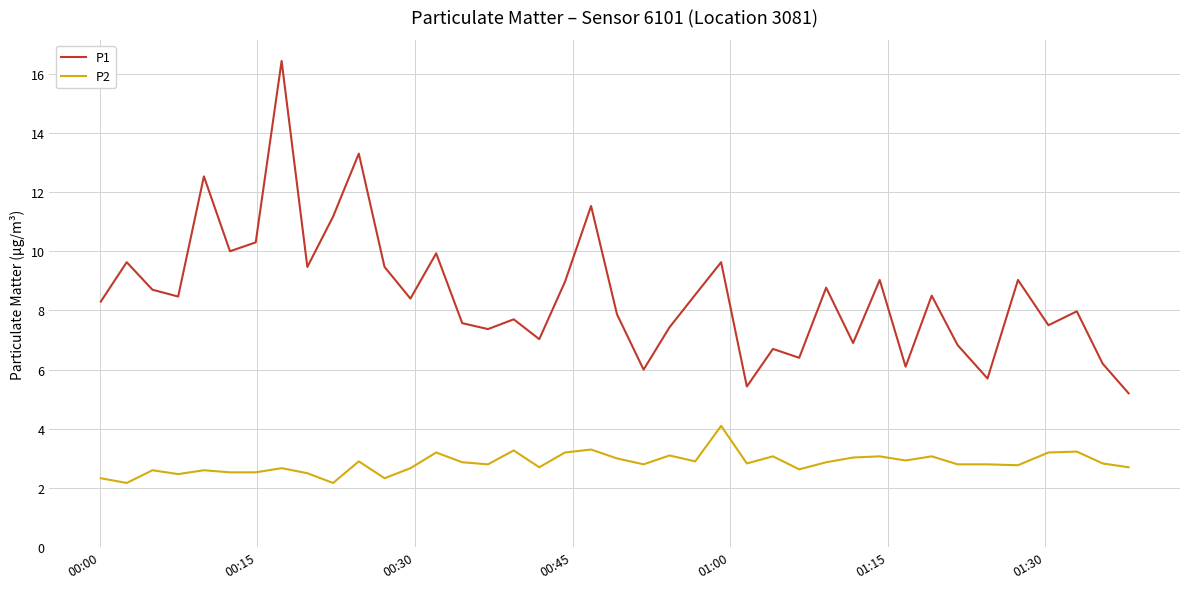

Which series has the widest spread of values?

P1